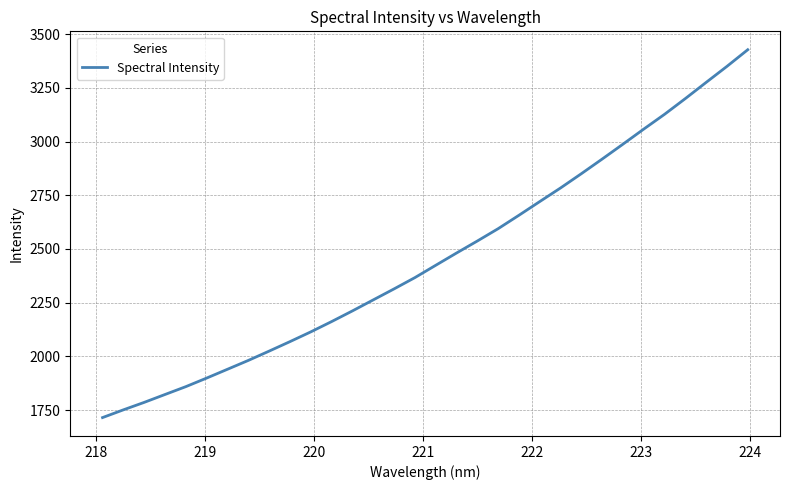

What is the smallest value displayed?

1715.3